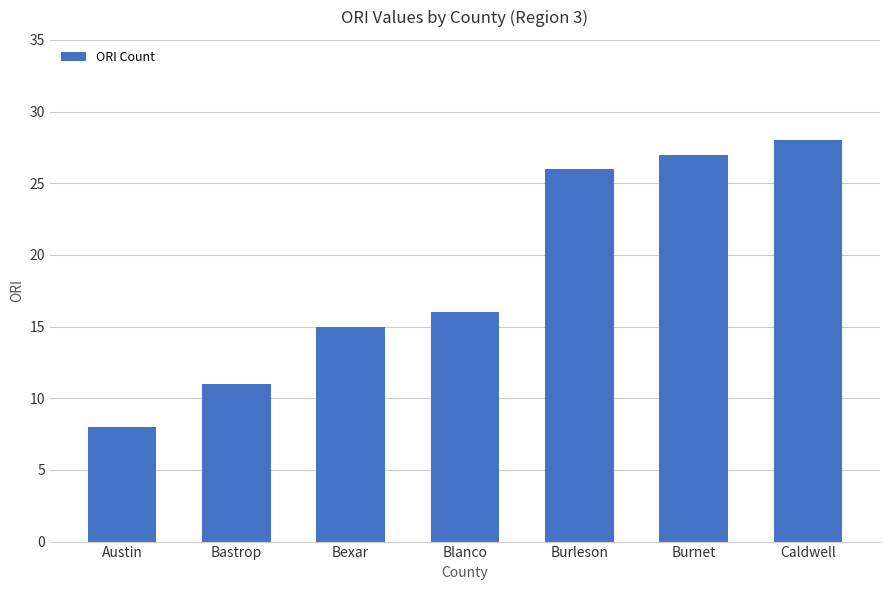

What is the difference between the values at Caldwell and Blanco?

12